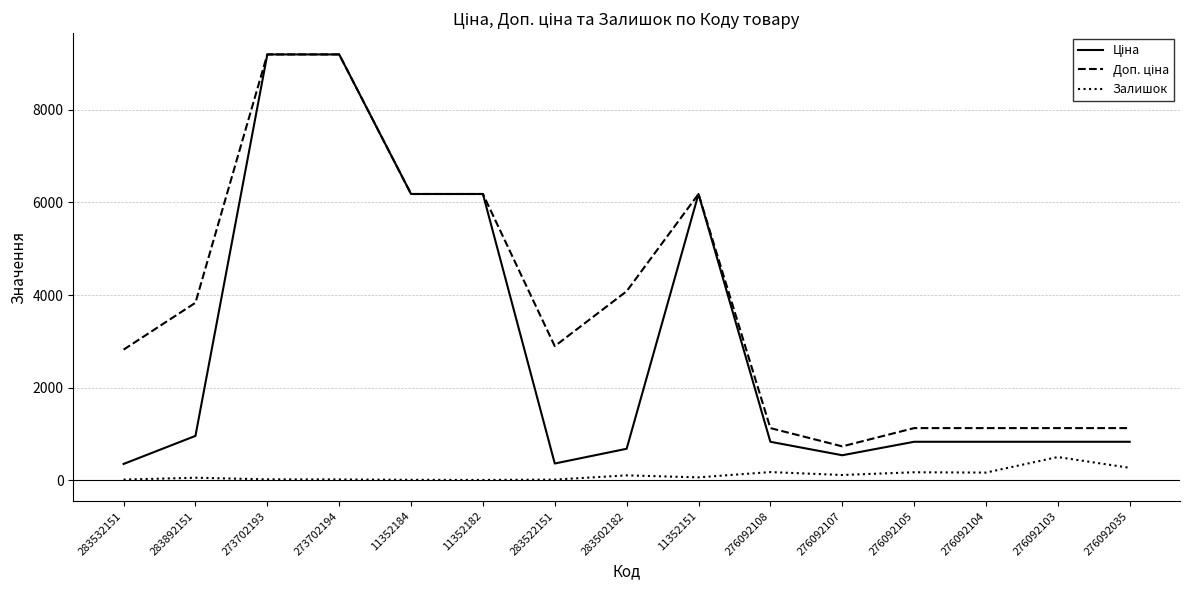

What is the greatest value displayed?

9196.3